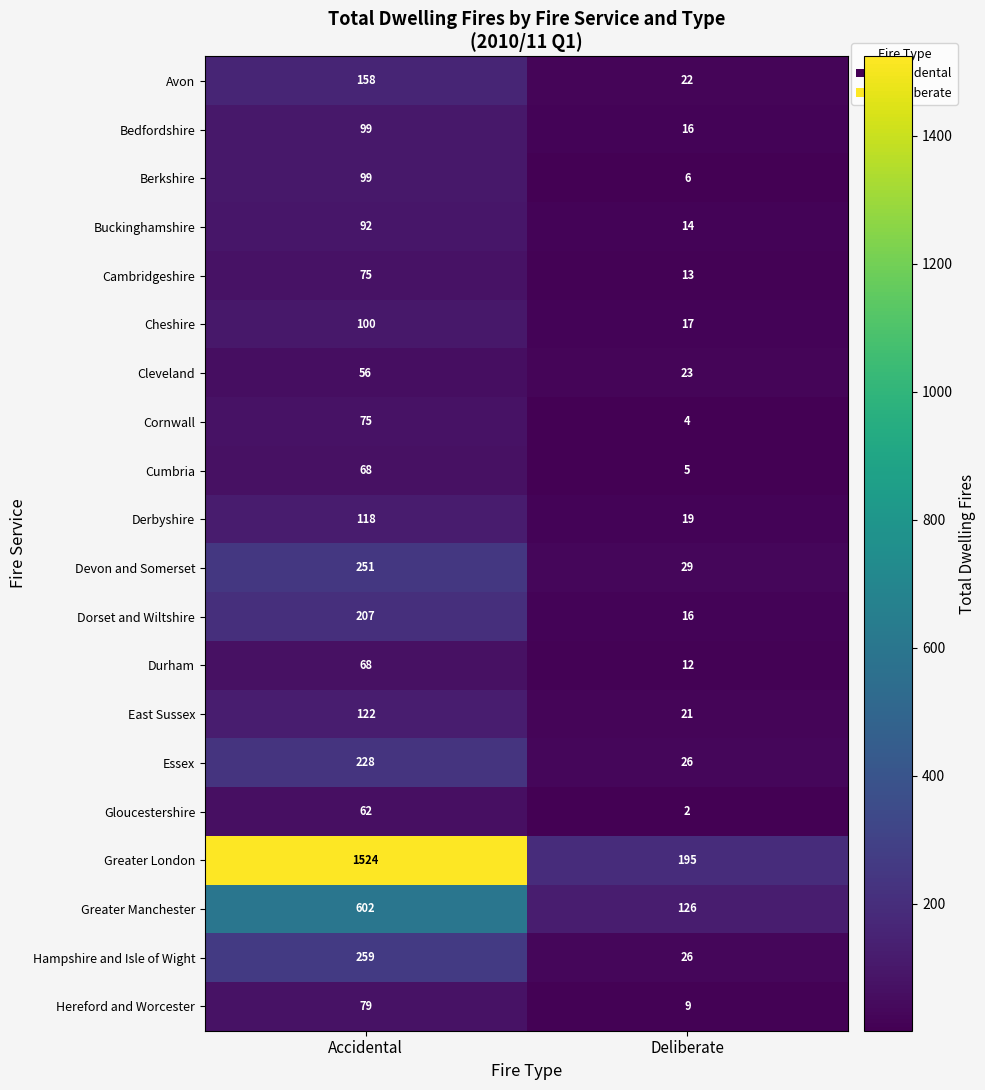

At how many categories does at least one series exceed 928?

1